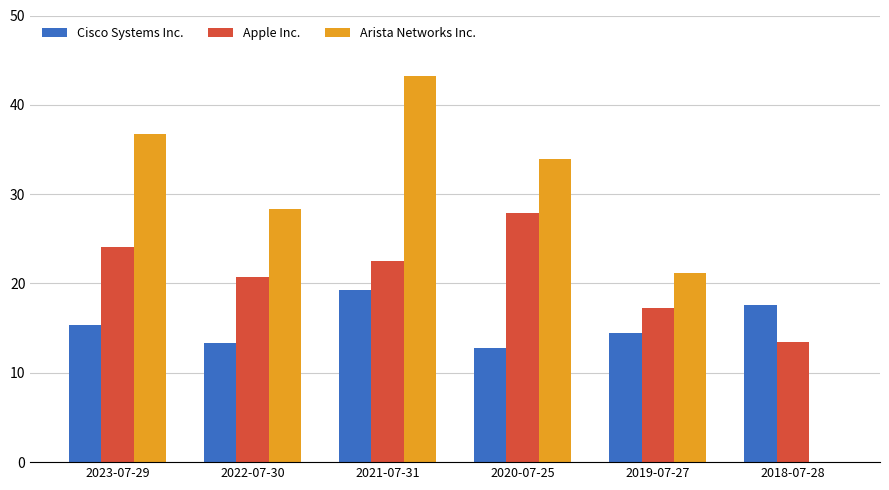

The Arista Networks Inc. series shows 32.5 at 2019-07-27. True or false?

False